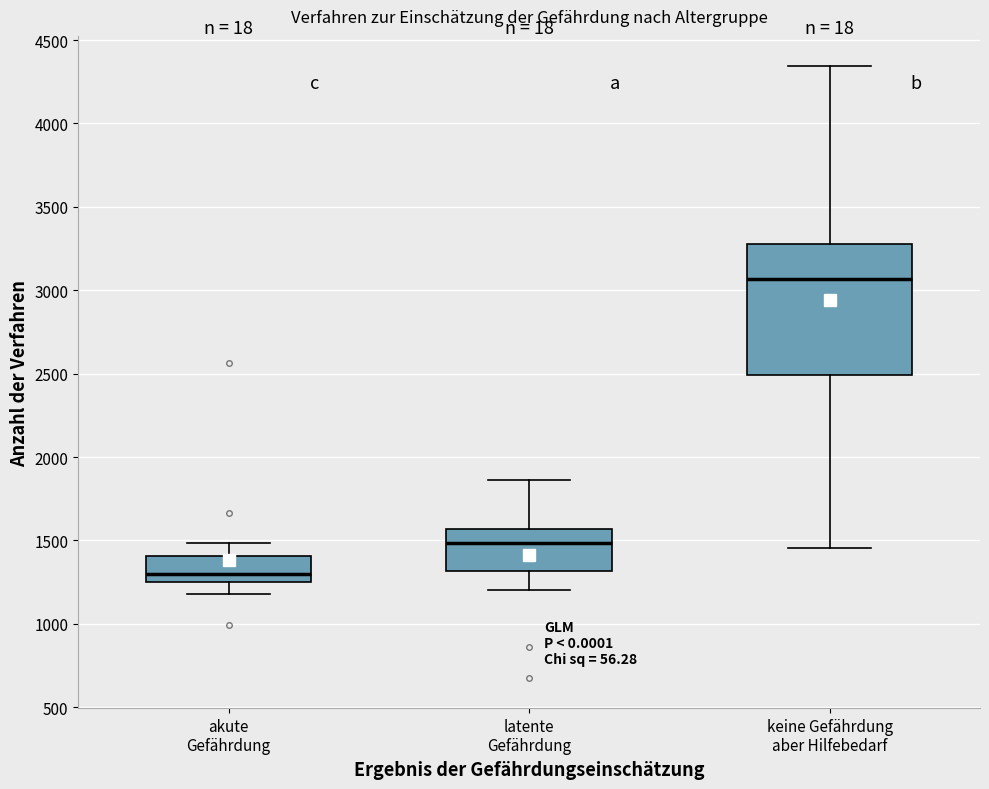

Reading left to right, transcribe this box plot: for each box, give where its median line is, the range the box spans, and where its two whiskers end, as read against the y-axis. The values are not printed on the chart, so give them approximately, as read against the axis.

akute Gefährdung: median 1300, box 1250 to 1400, whiskers 1200 to 1500
latente Gefährdung: median 1500, box 1300 to 1550, whiskers 1200 to 1850
keine Gefährdung aber Hilfebedarf: median 3050, box 2500 to 3300, whiskers 1450 to 4350